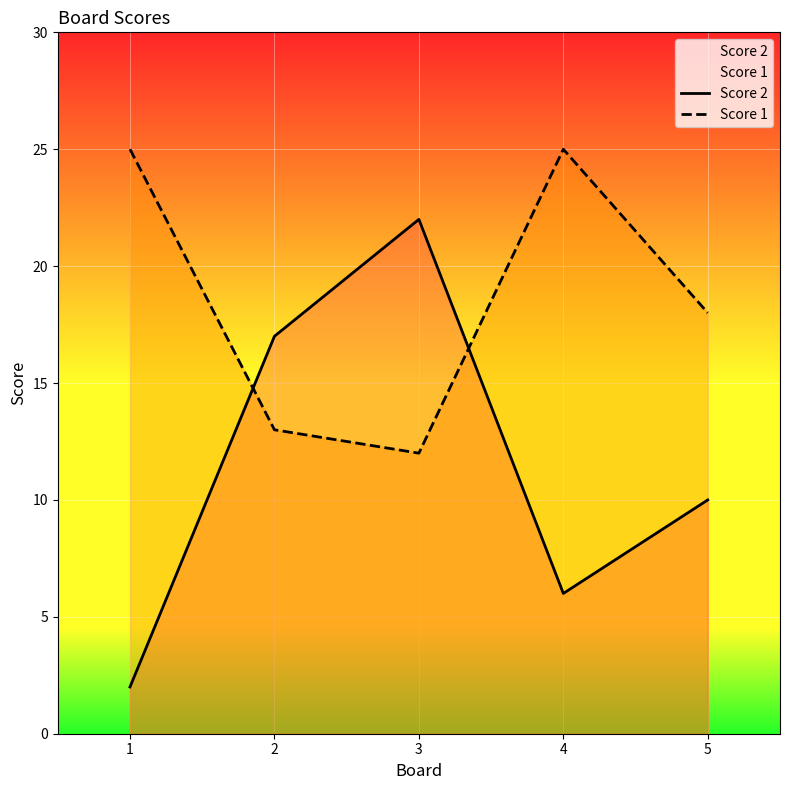

Where does the Score 1 series first go above 18?

1